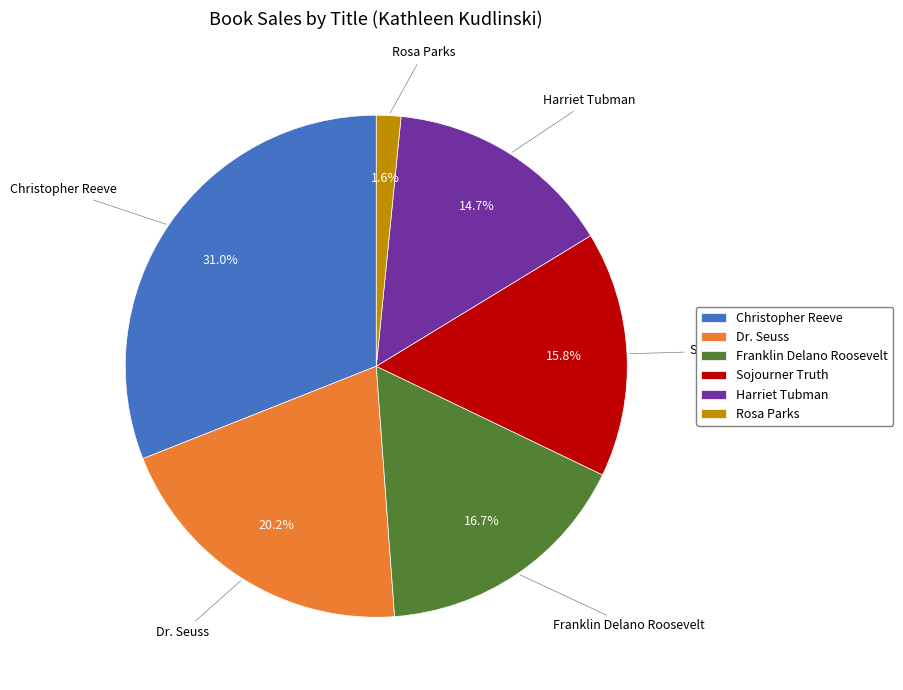

How many segments does this pie chart have?

6